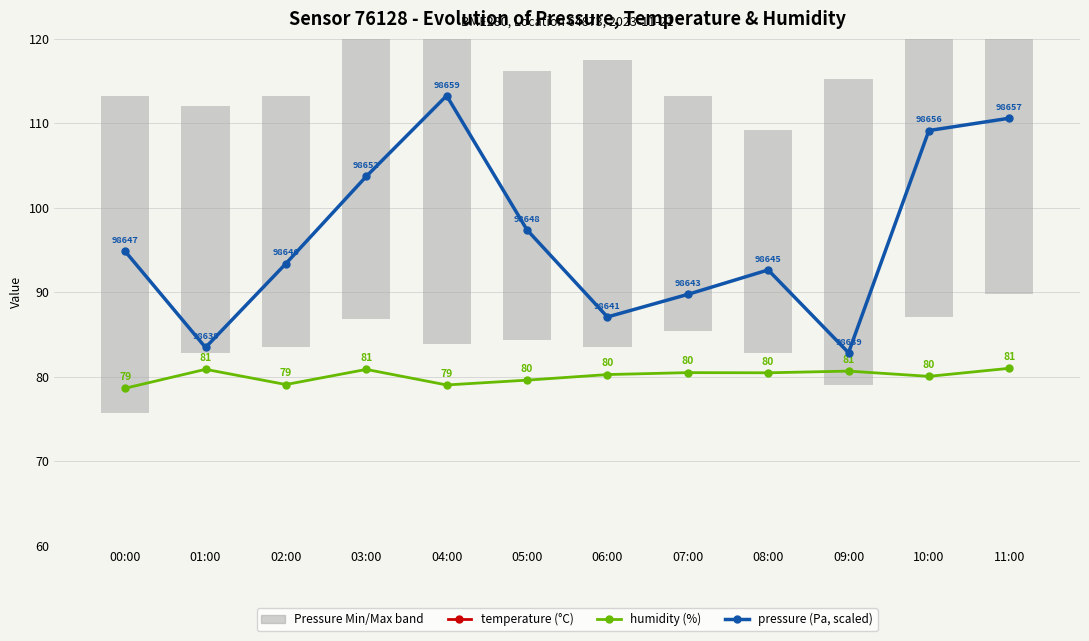

Is the value of humidity at 04:00 greater than the value of pressure (scaled) at 00:00?

No